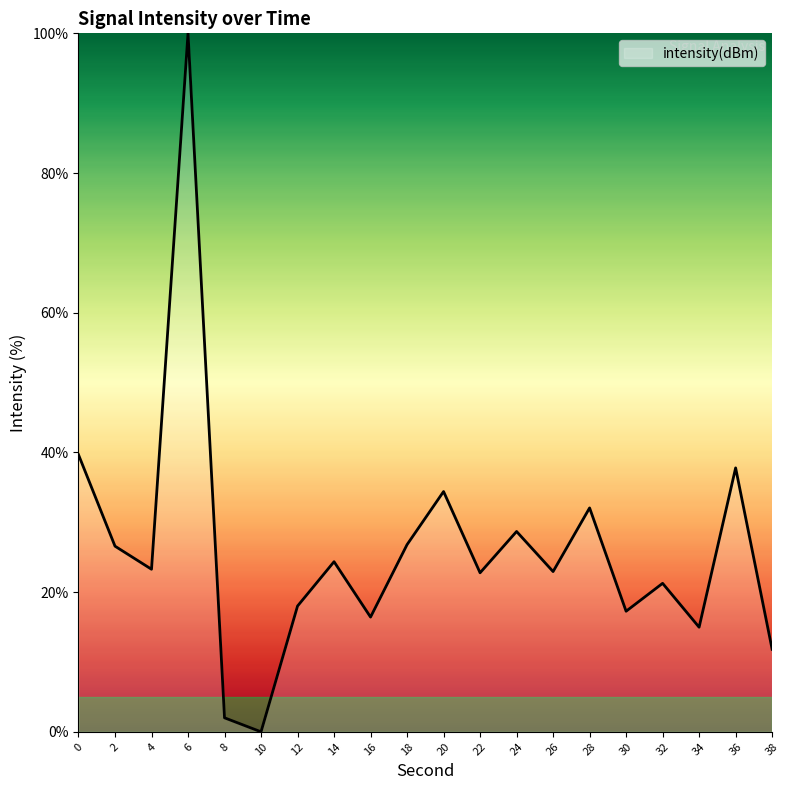

Which label corresponds to the largest value in the chart?

6